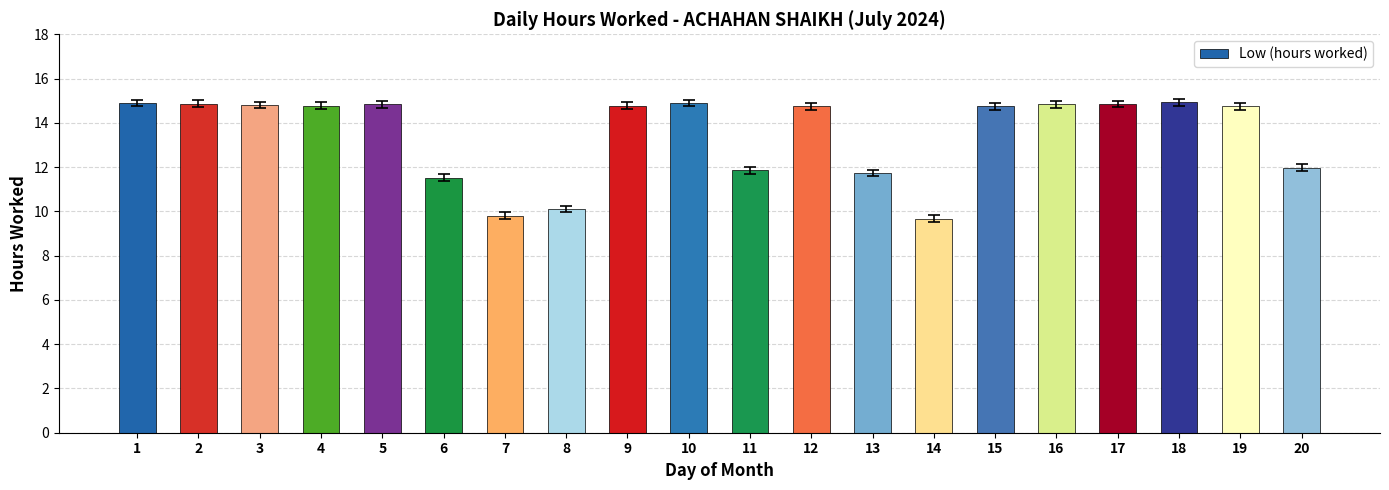

Approximately how many times larger is the value at 9 compared to 12?

1.0